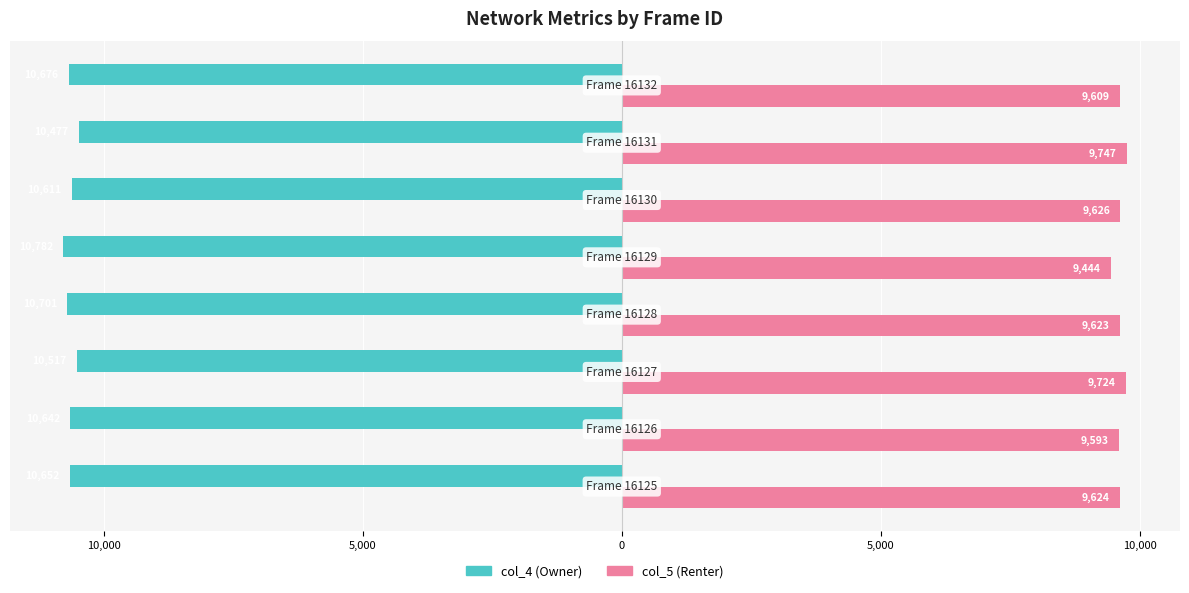

What is the highest value of the col_5 (Renter) series?

9747